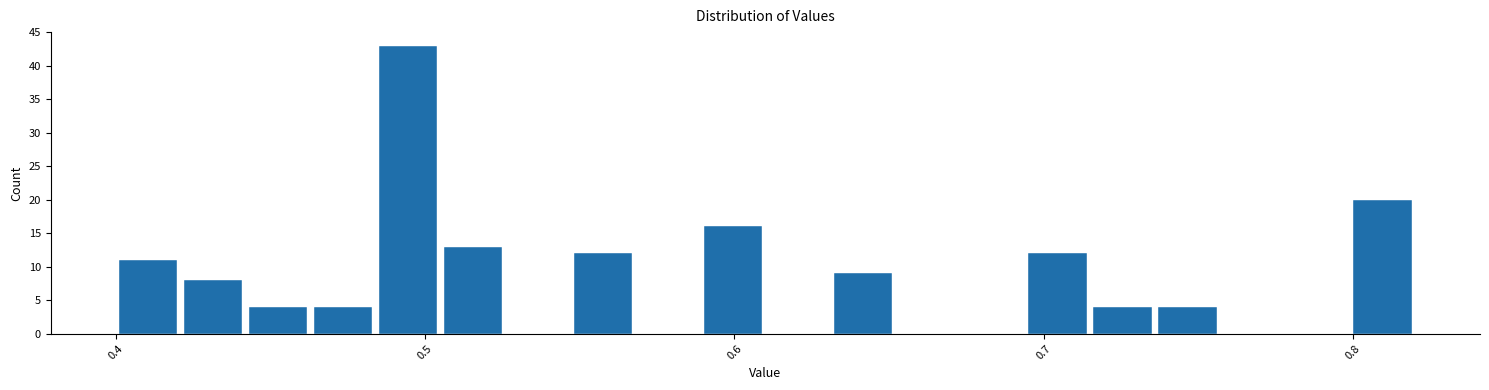

Read against the x-axis, roughly where is the centre of the tallest bar?

0.49